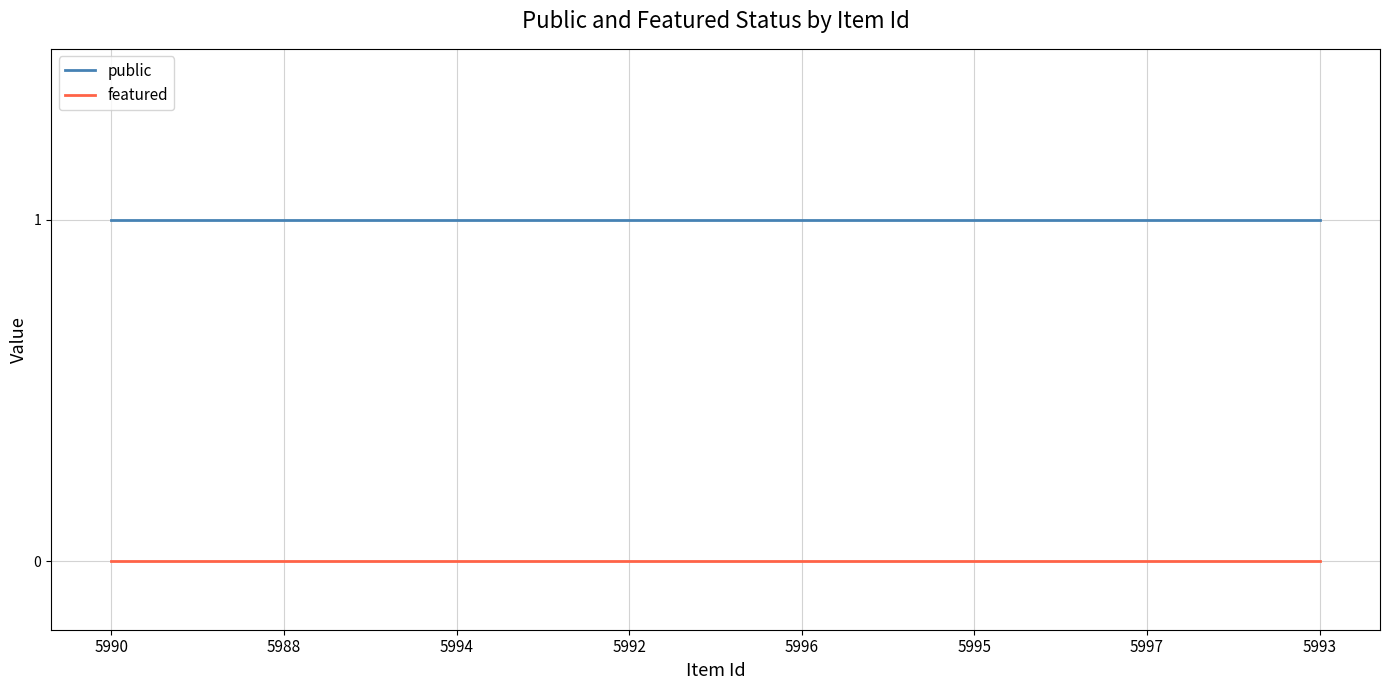

True or false: public and featured cross at least once.

False